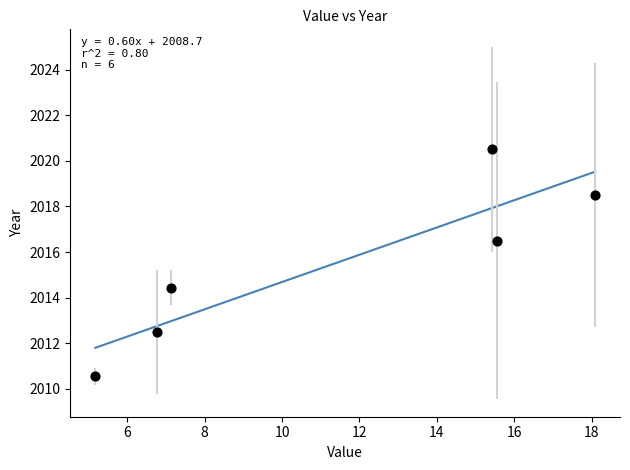

What is the range of Y values (max minus min)?

9.9